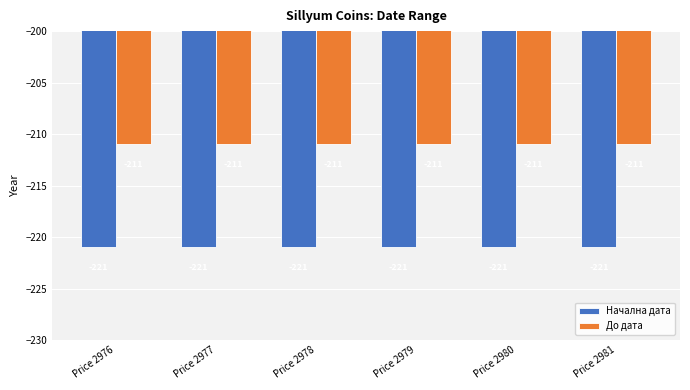

The value of До дата at Price 2976 is -119. True or false?

False